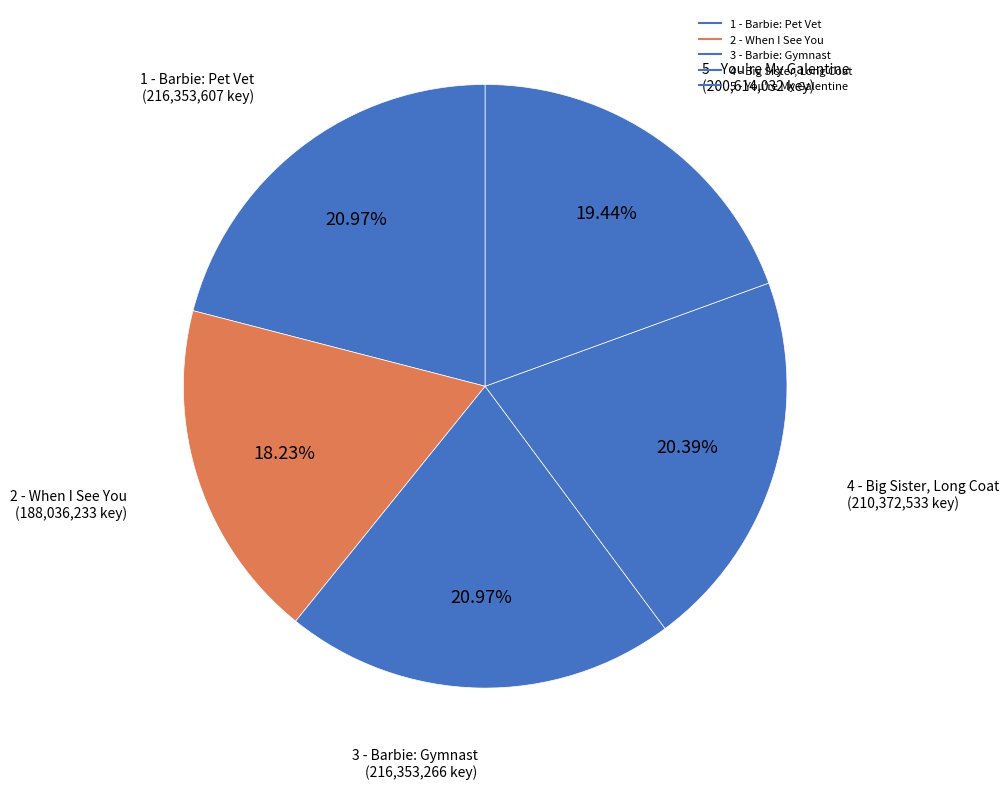

Is 1 - Barbie: Pet Vet the majority of the pie?

No